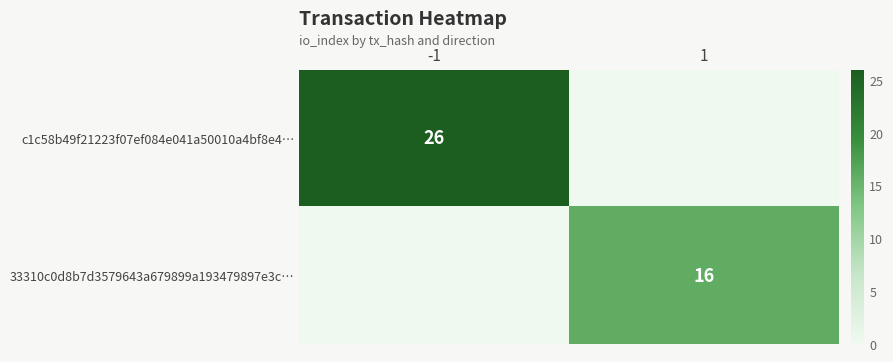

What is the total value across all series at 1?

16